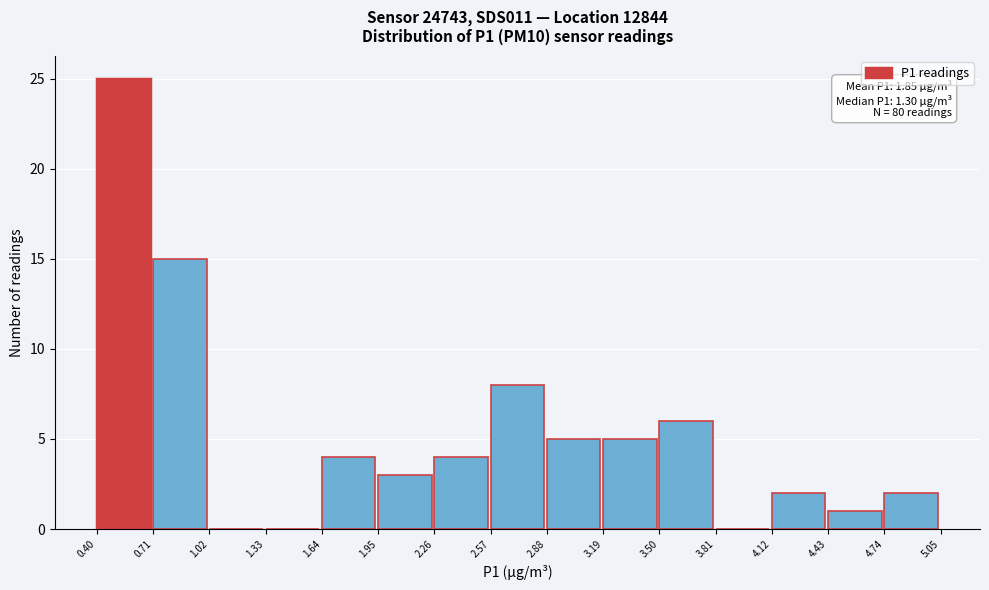

Which range on the x-axis has the tallest bar?

0.40 to 0.71